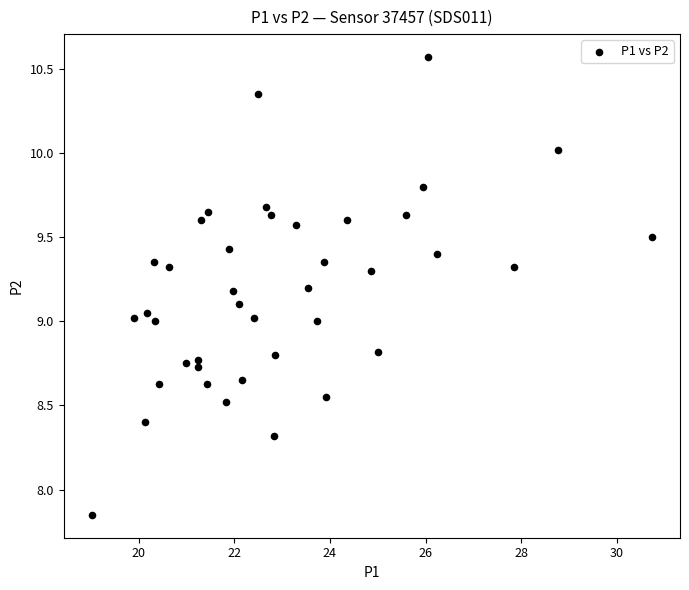

What is the range of X values (max minus min)?

11.7